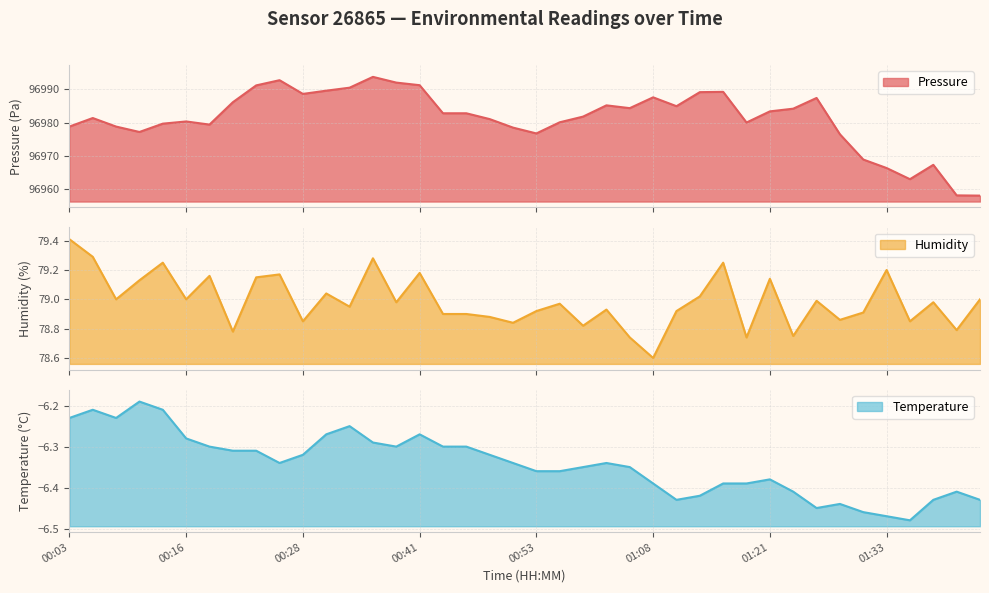

True or false: temperature and pressure intersect in this chart.

False